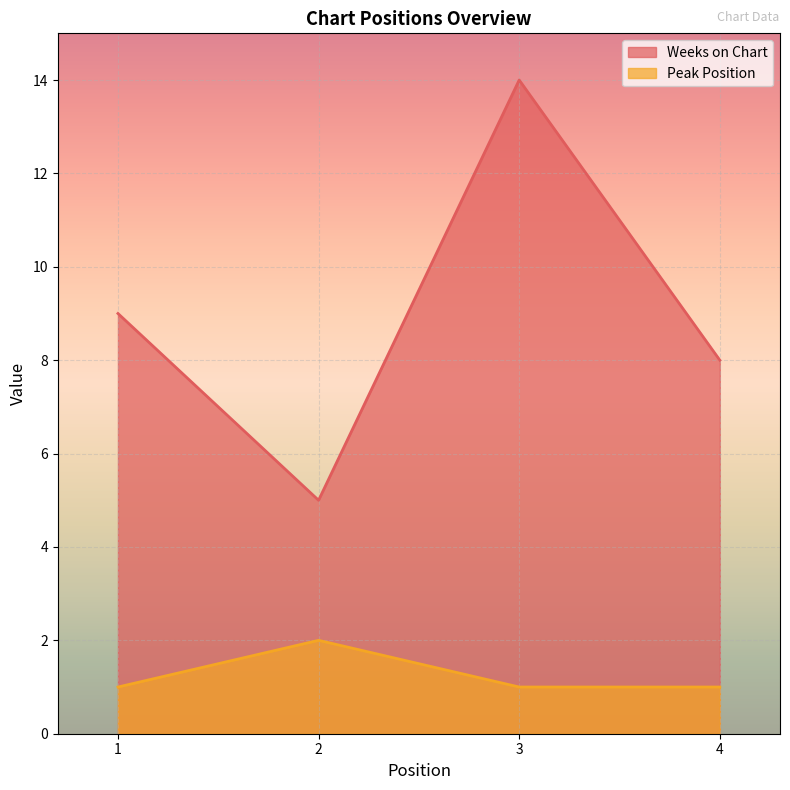

Rank the series by their average value, from lowest to highest.

Peak Position, Weeks on Chart